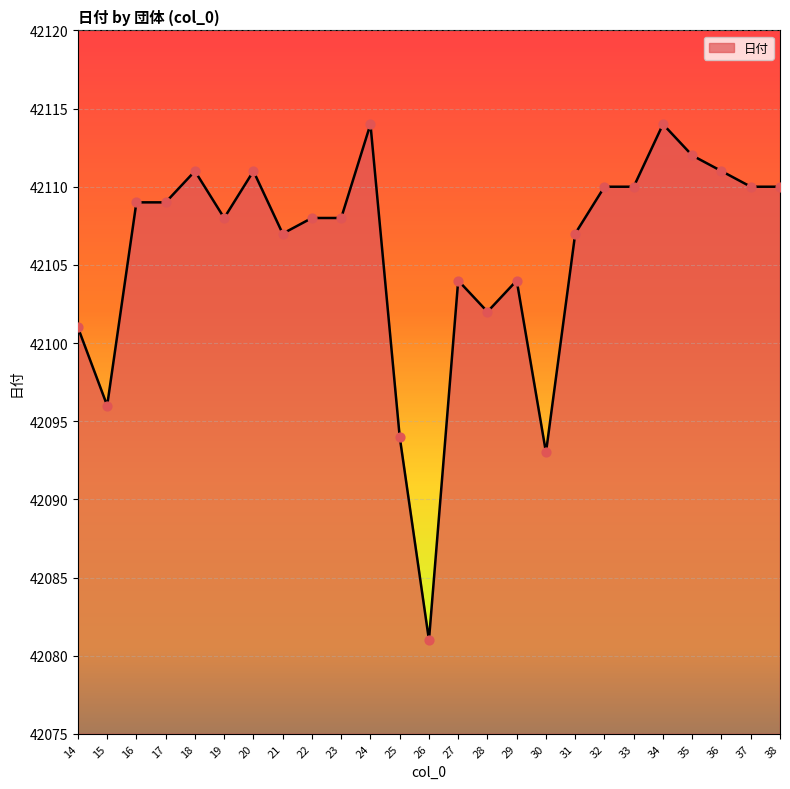

What is the change in value from 17 to 29?

-5